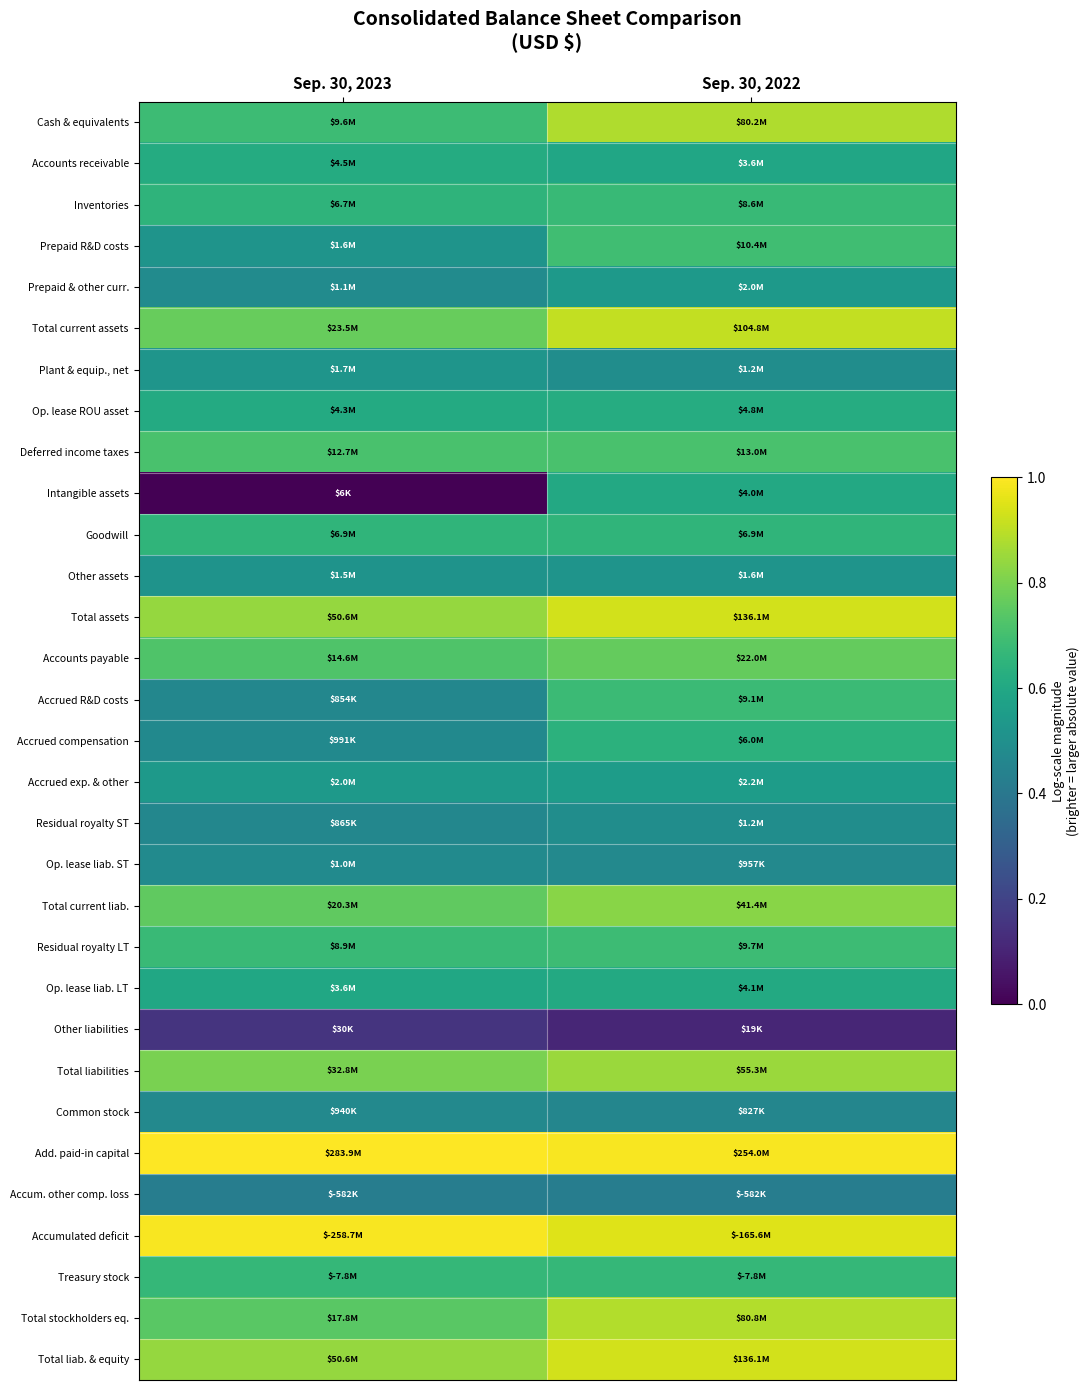

What is the greatest value displayed?

1.0